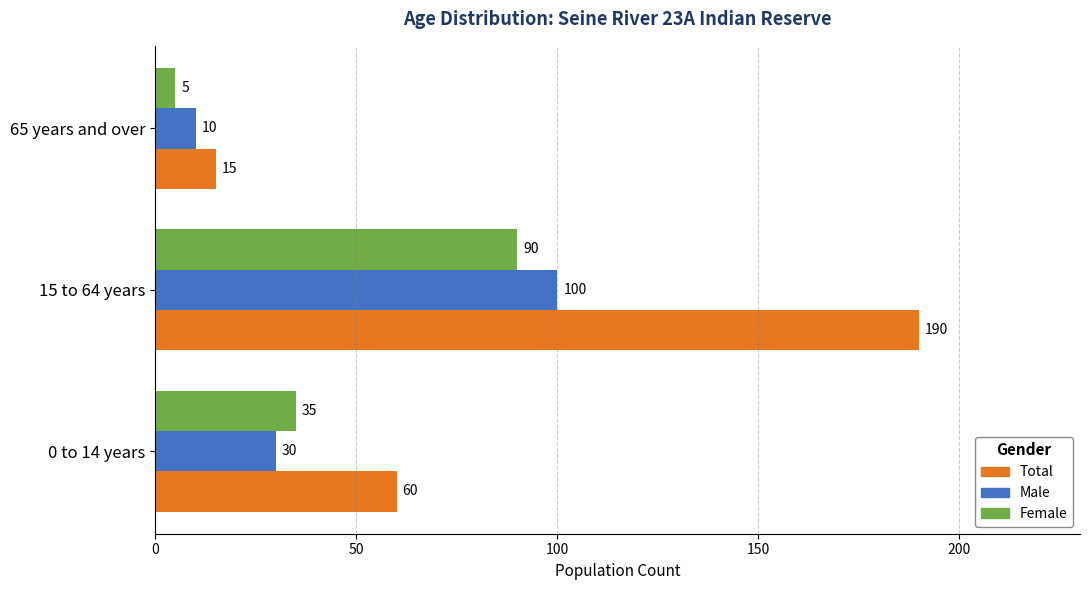

What is the average value of the Total series?

88